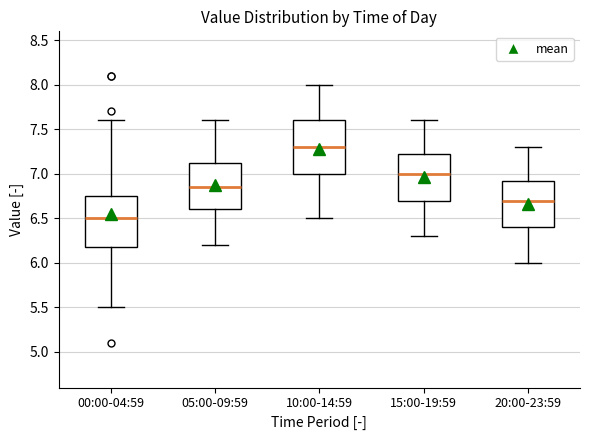

Reading left to right, read every box against the y-axis: the position of its median line, the range the box covers, and the ends of its whiskers. The values are not printed on the chart, so give them approximately, as read against the axis.

00:00-04:59: median 6.50, box 6.20 to 6.75, whiskers 5.50 to 7.60
05:00-09:59: median 6.85, box 6.60 to 7.15, whiskers 6.20 to 7.60
10:00-14:59: median 7.30, box 7.00 to 7.60, whiskers 6.50 to 8.00
15:00-19:59: median 7.00, box 6.70 to 7.25, whiskers 6.30 to 7.60
20:00-23:59: median 6.70, box 6.40 to 6.95, whiskers 6.00 to 7.30